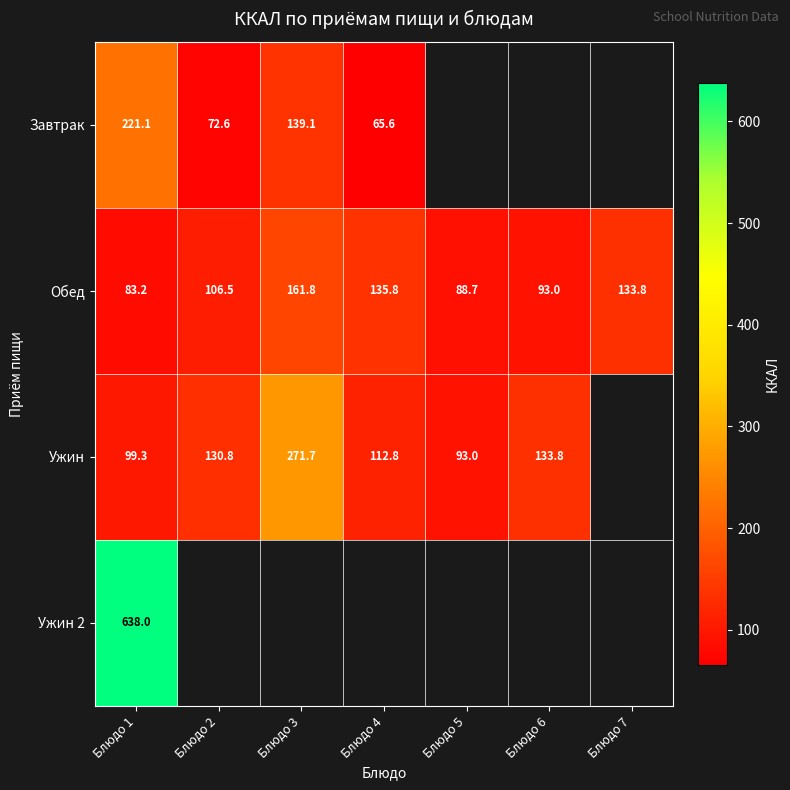

How many values in the Обед series exceed 106?

4